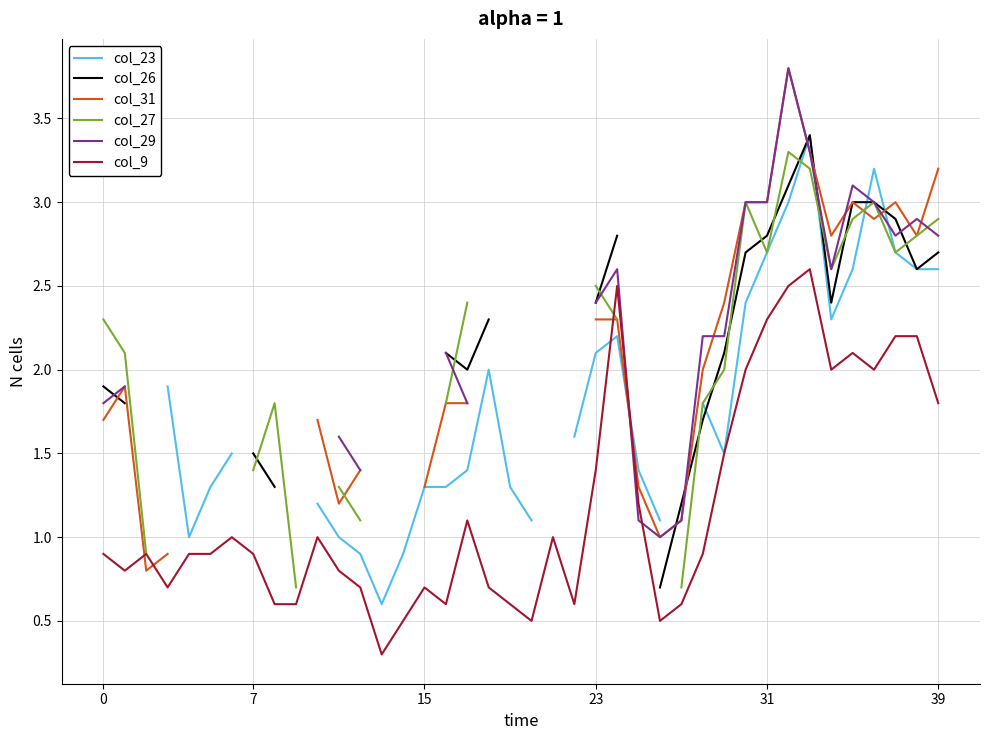

The value of col_29 at 30 is 4.8. True or false?

False